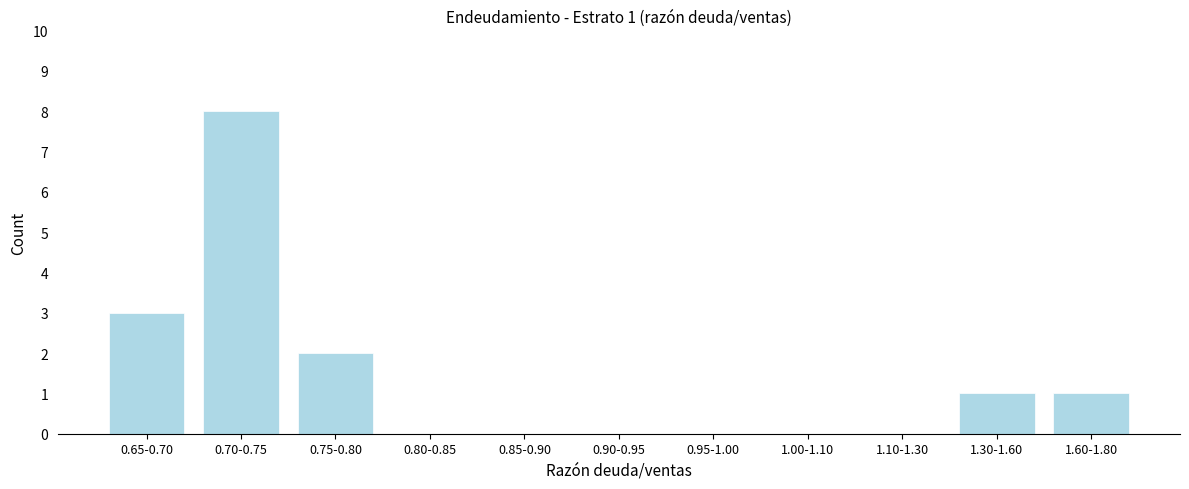

Reading left to right, extract all data points from this chart.

0.65-0.70=3	0.70-0.75=8	0.75-0.80=2	0.80-0.85=0	0.85-0.90=0	0.90-0.95=0	0.95-1.00=0	1.00-1.10=0	1.10-1.30=0	1.30-1.60=1	1.60-1.80=1